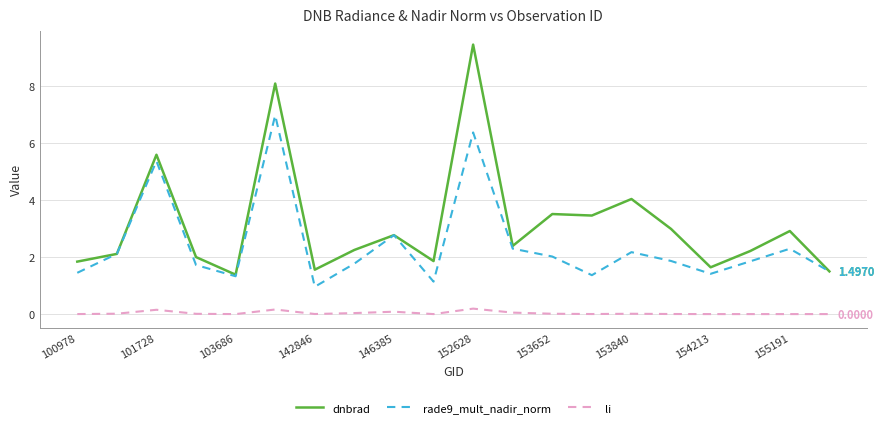

Which series has the largest total across all categories?

dnbrad